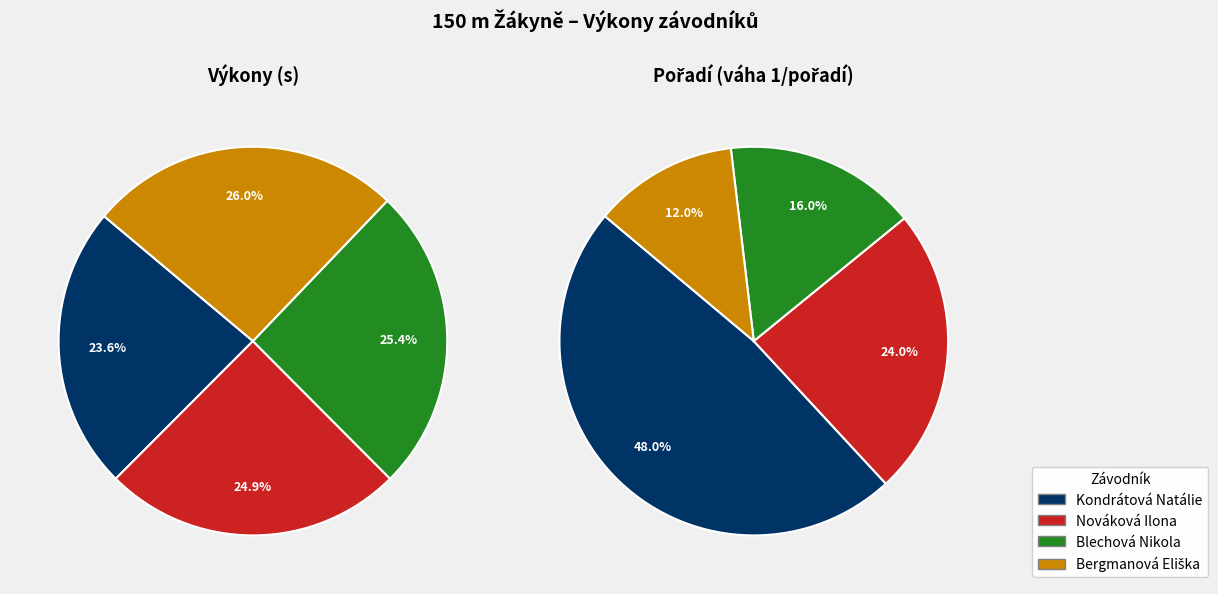

Which has a higher value, Blechová Nikola or Nováková Ilona?

Blechová Nikola